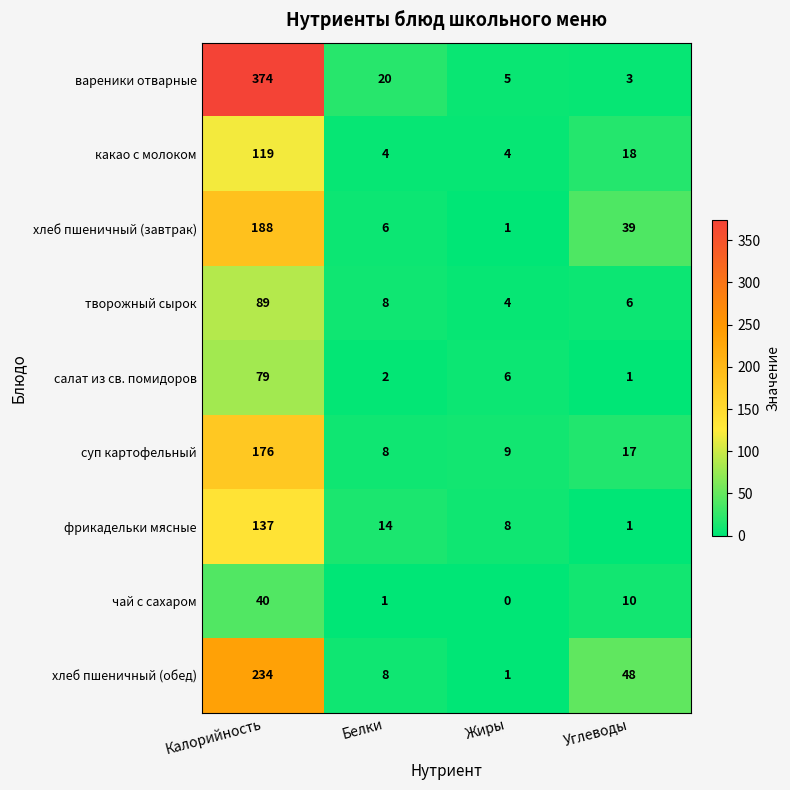

How many series are shown in this chart?

9